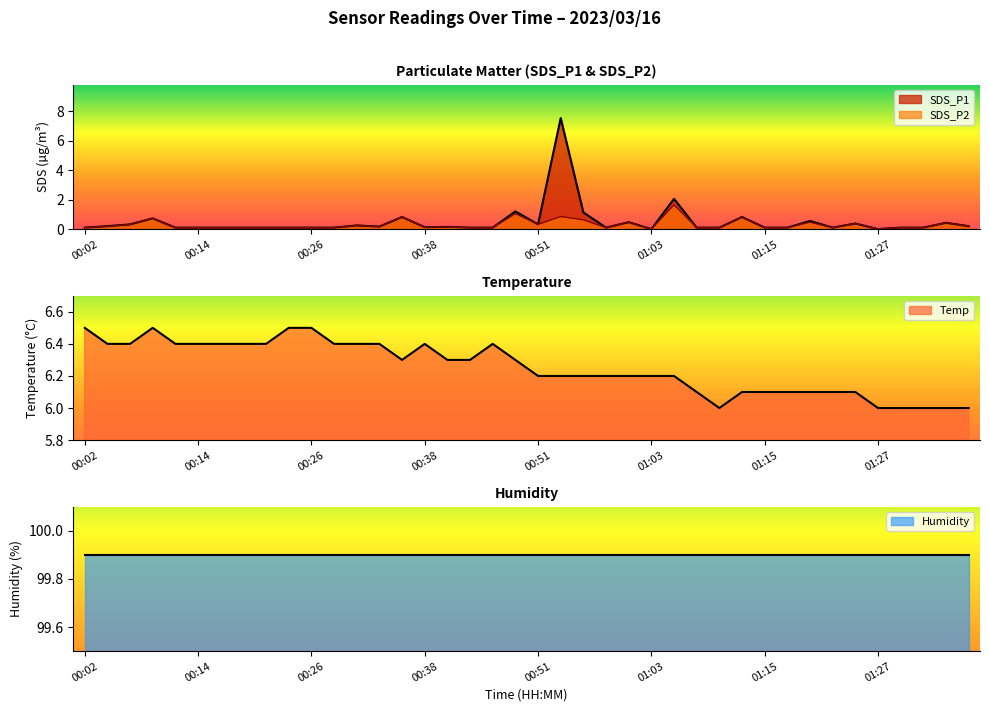

What position from the right is 00:58?

17